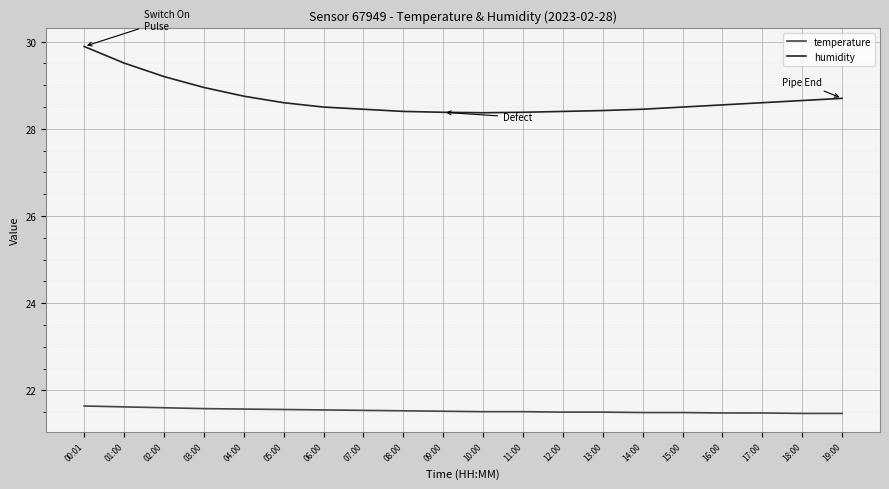

How many lines are shown in the chart?

2